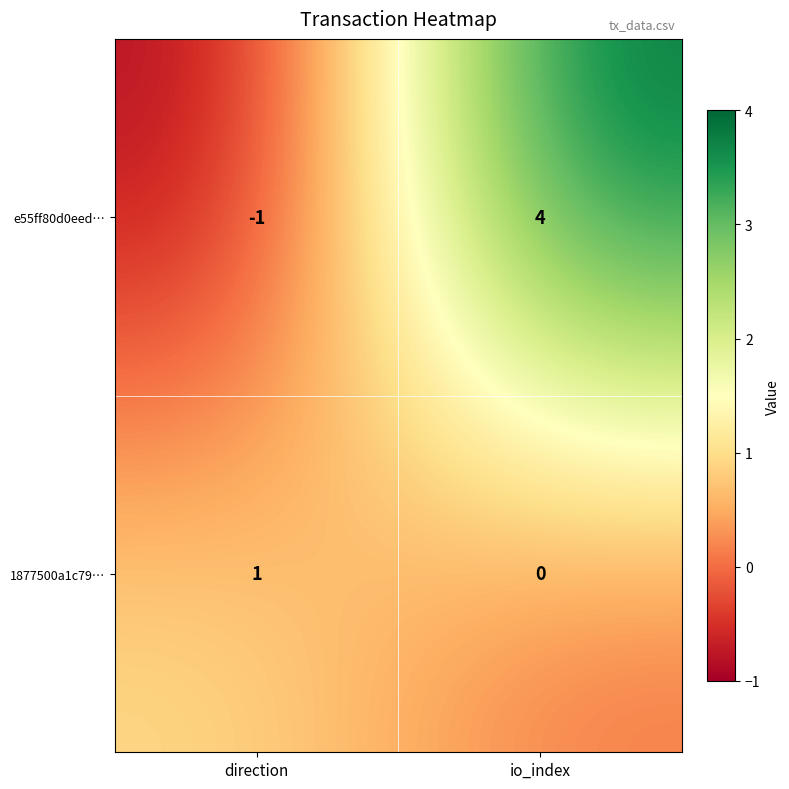

Is it true that e55ff80d0eed… equals 6 at io_index?

False